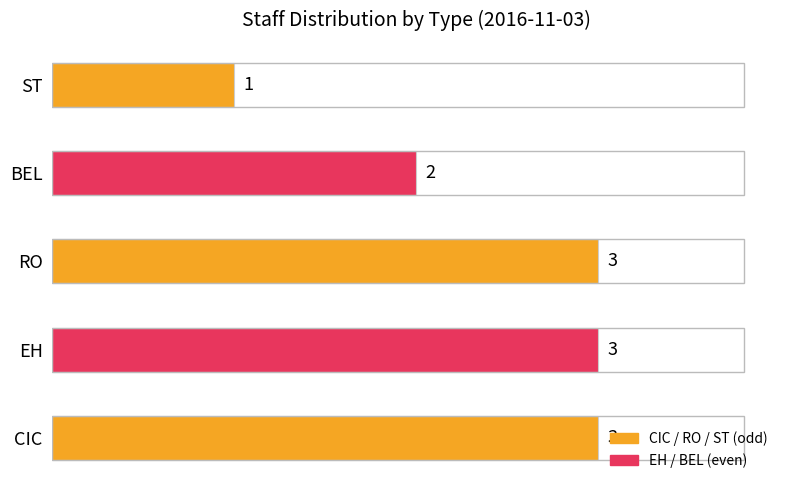

At which label is the value closest to 2?

BEL